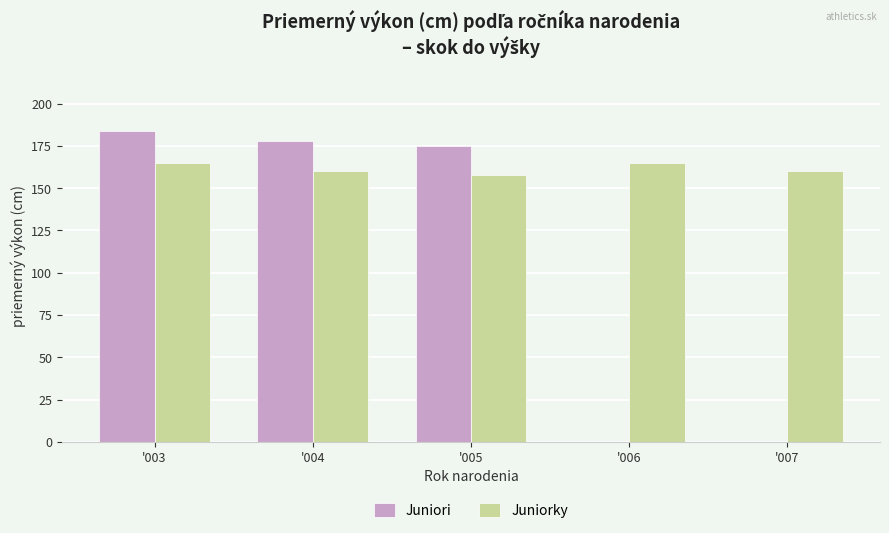

Which series has the largest range (max minus min)?

Juniori